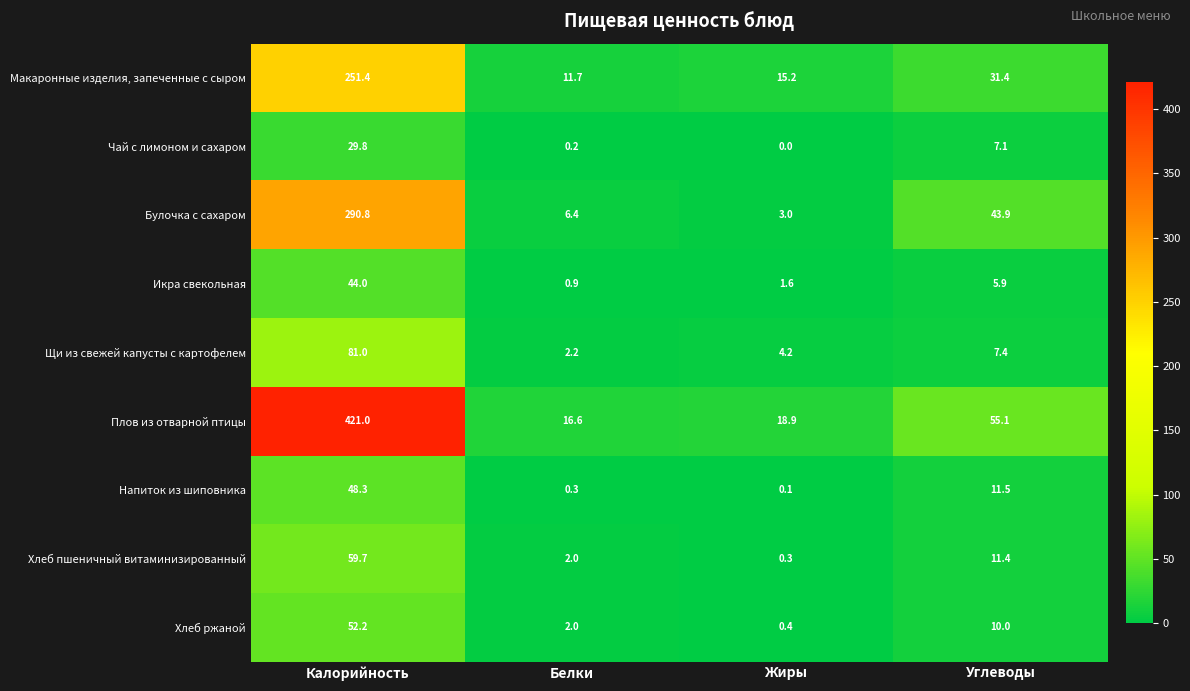

At which label does Чай с лимоном и сахаром first exceed 7?

Калорийность